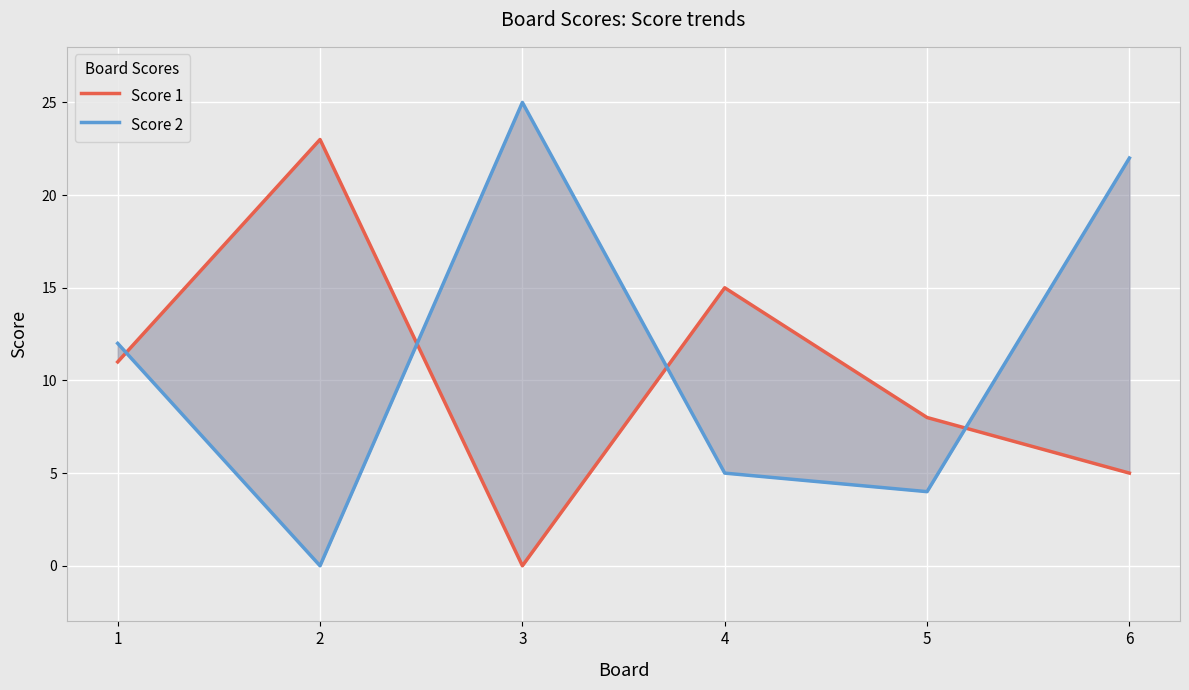

Which category has the highest value in the Score 2 series?

3